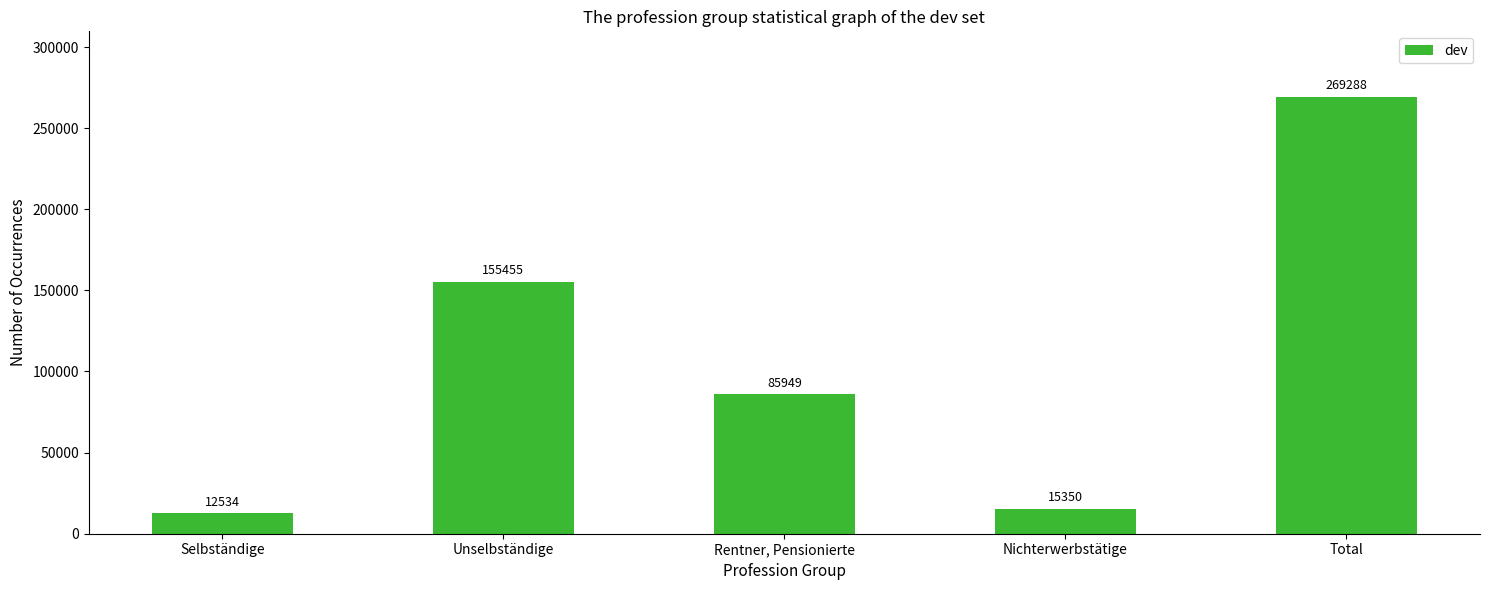

True or false: the data shows 15350 at Nichterwerbstätige.

True